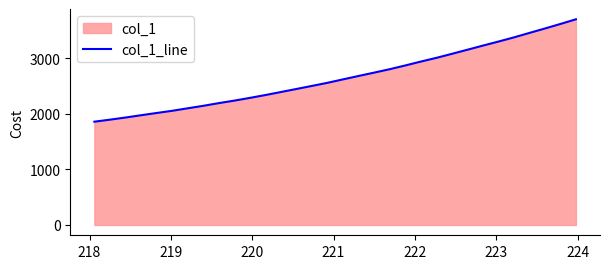

What is the maximum value shown in the chart?

3696.9